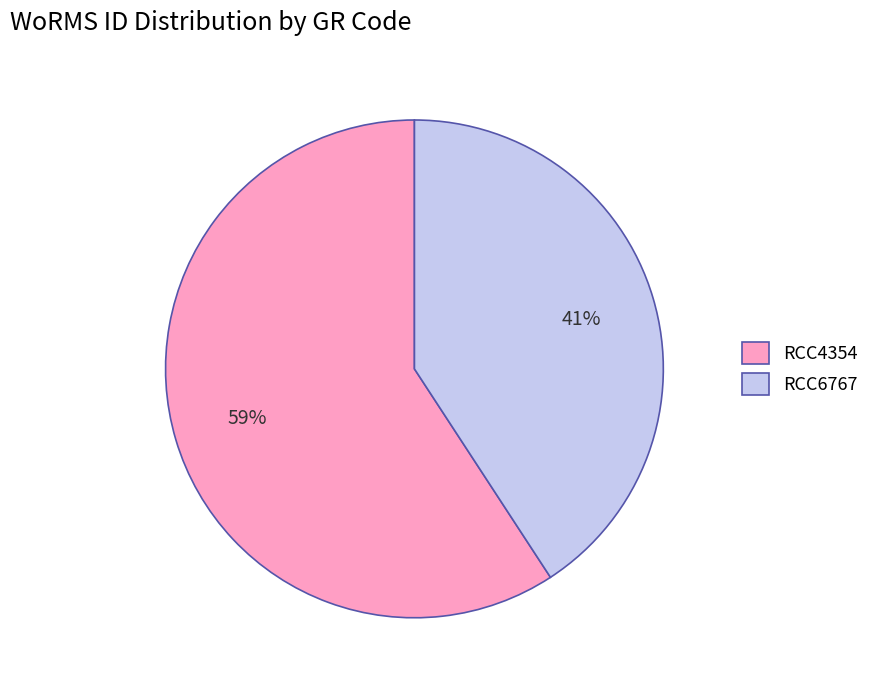

Which category has the biggest portion of the pie?

RCC4354